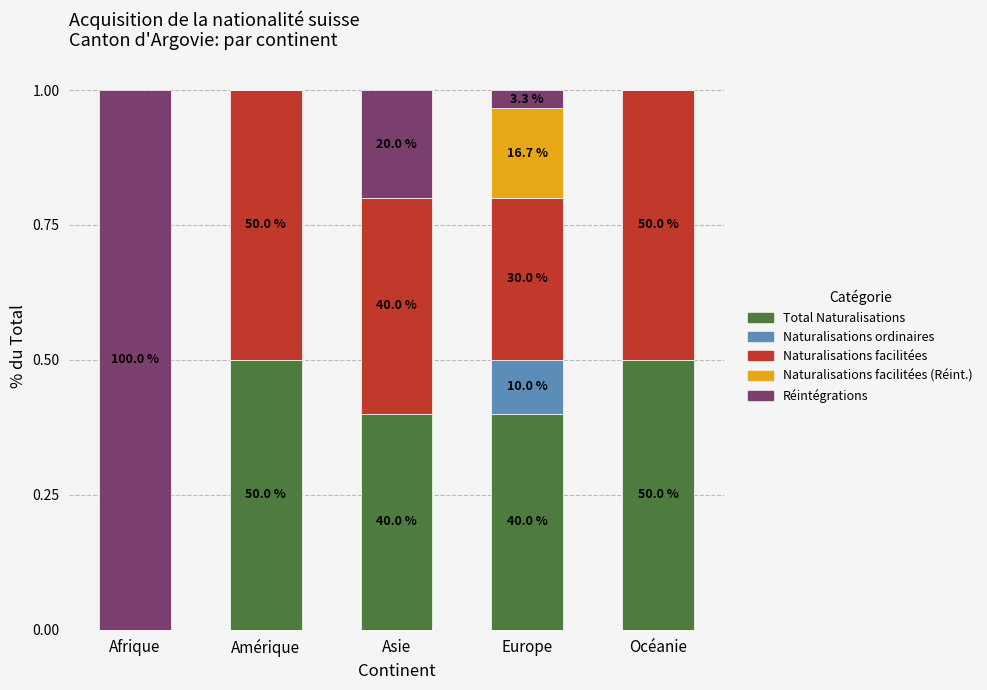

Which series has the widest spread of values?

Réintégrations